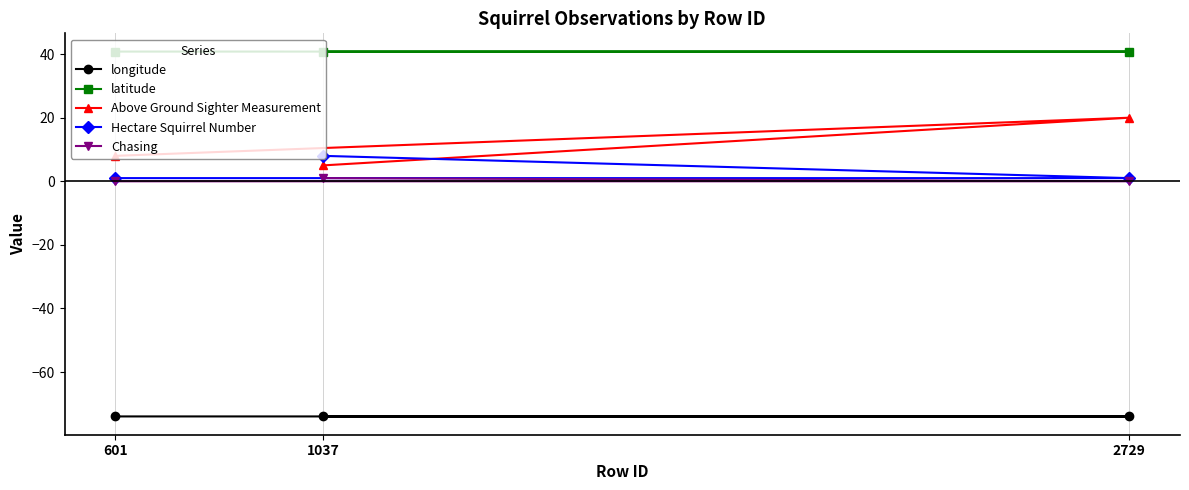

Which series has the widest spread of values?

Above Ground Sighter Measurement